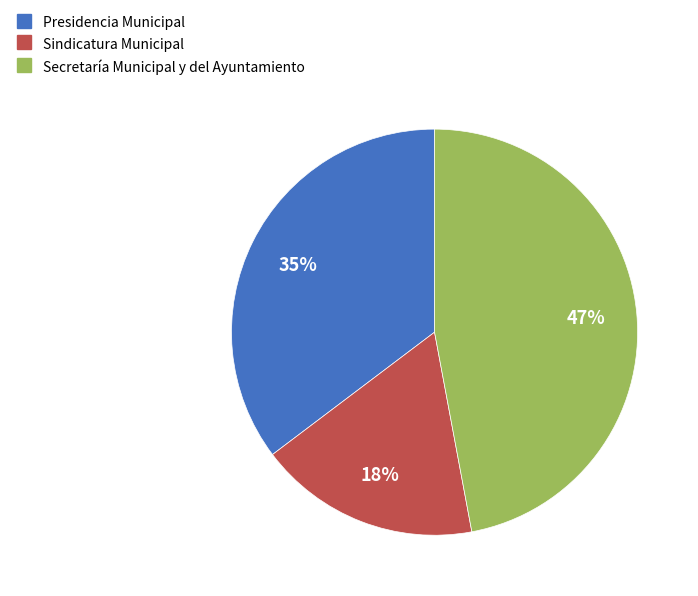

The Secretaría Municipal y del Ayuntamiento slice represents 37% of the pie. True or false?

False